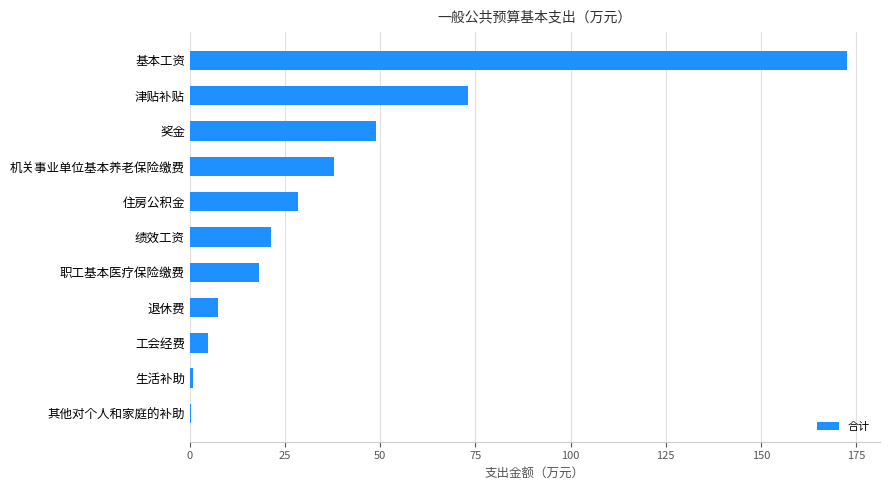

What is the sum of all values?

413.6